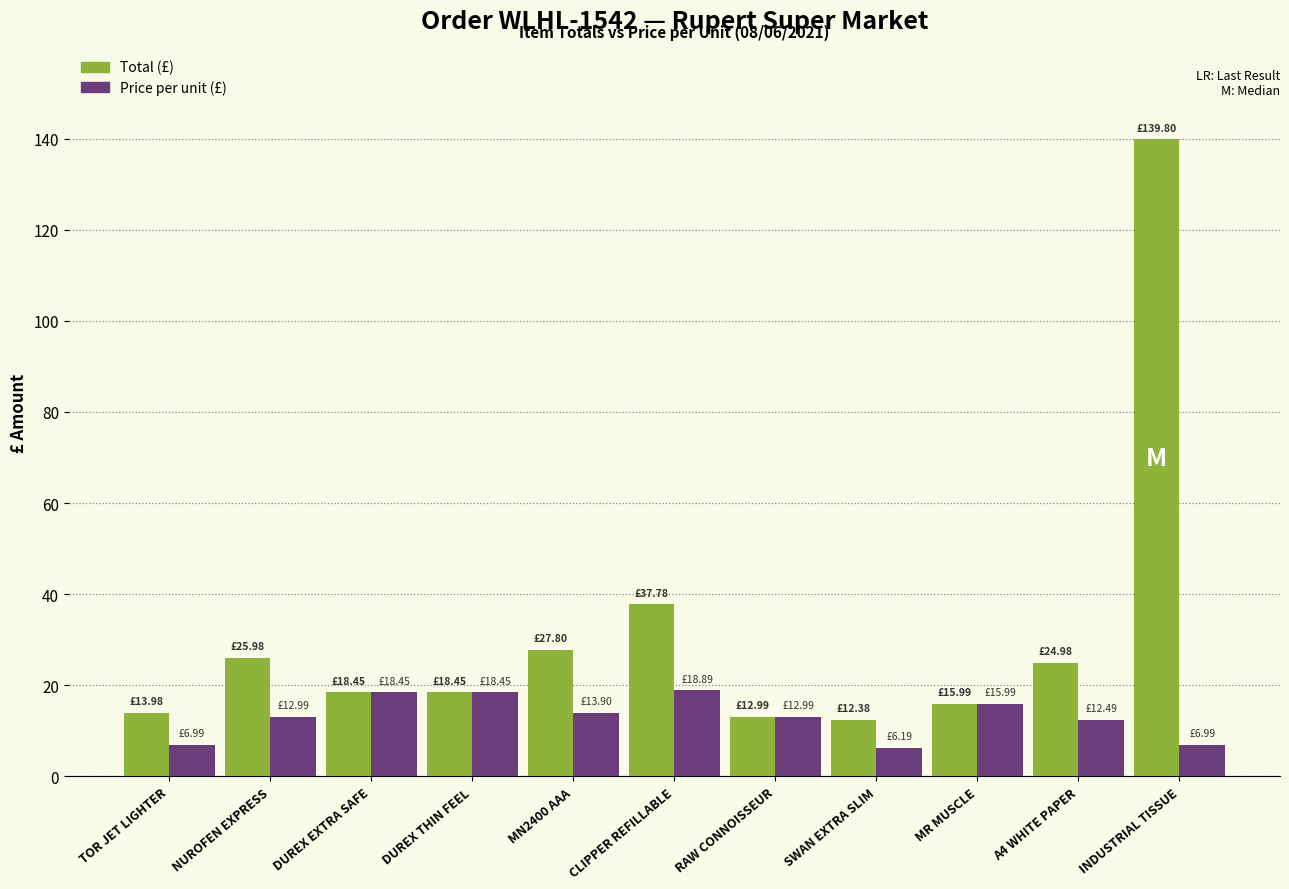

What is the spread (max minus min) of values at NUROFEN EXPRESS?

13.0